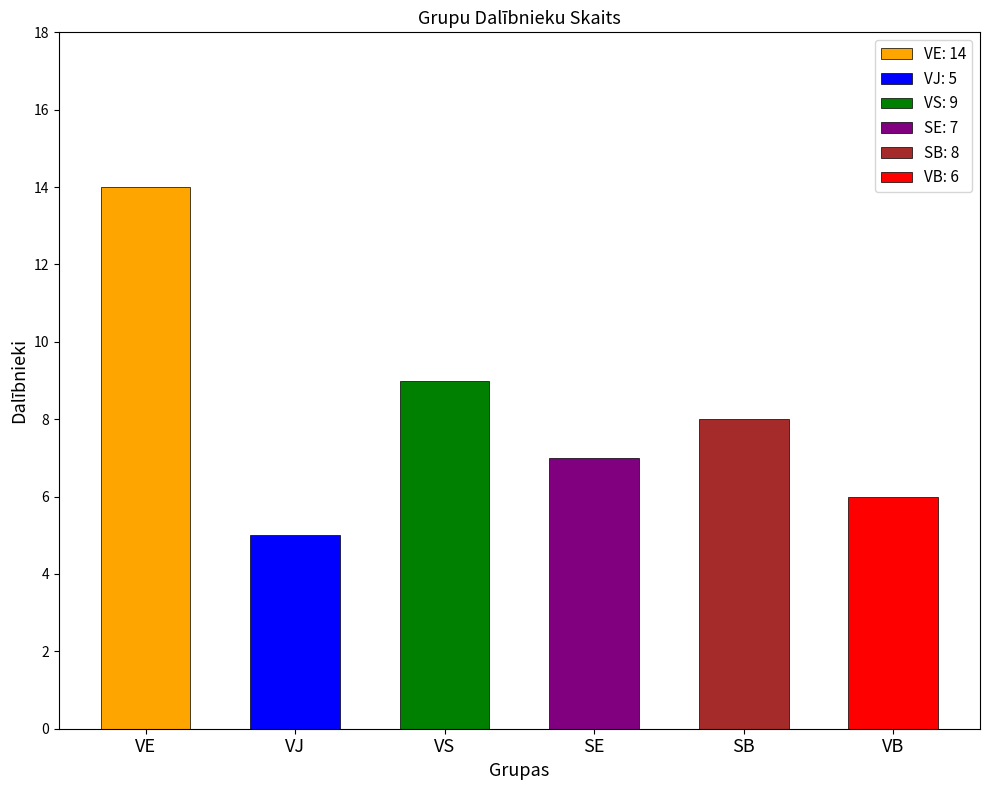

Reading left to right, what are all the values shown in this chart?

VE=14	VJ=5	VS=9	SE=7	SB=8	VB=6